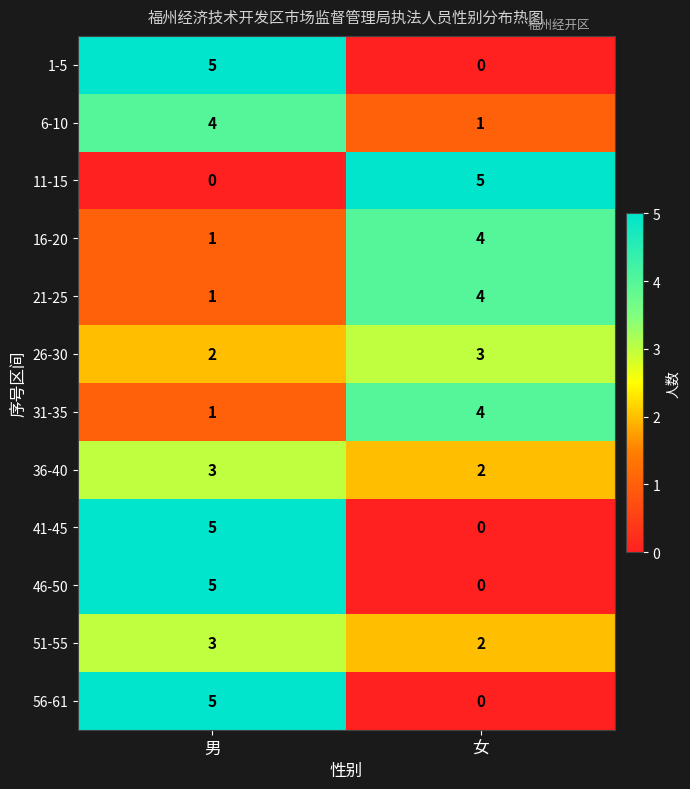

What is the difference between the 16-20 values at 男 and 女?

3